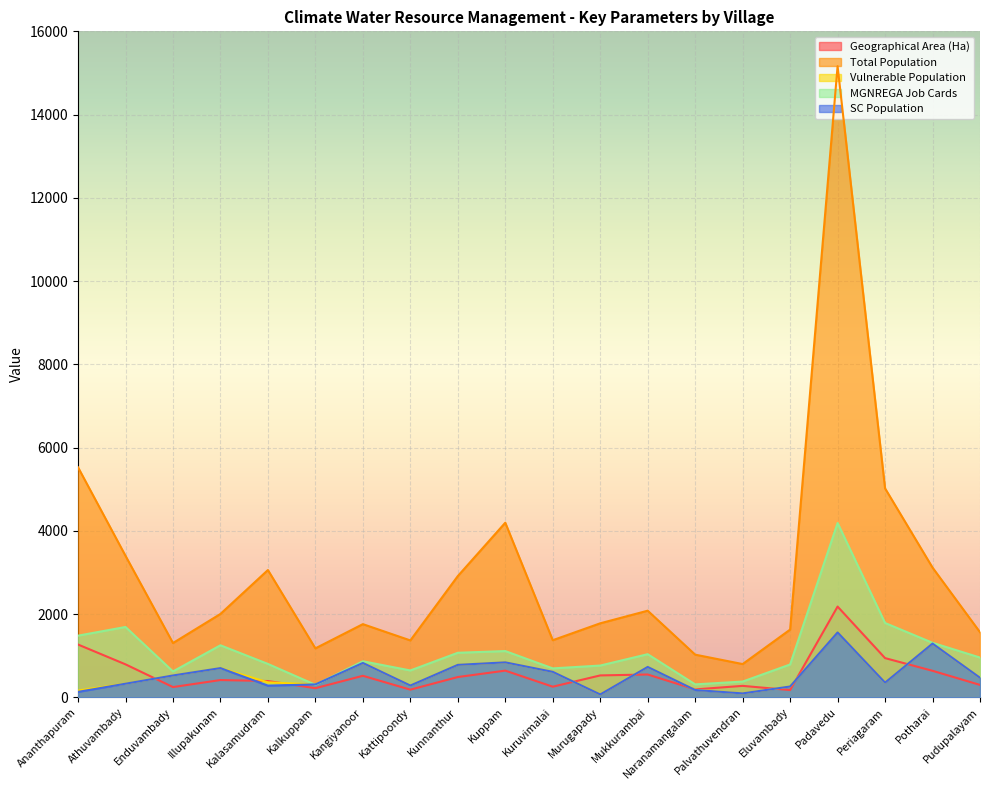

Reading left to right, transcribe all the data shown in this chart.

Geographical Area (Ha): Ananthapuram=1267	Athuvambady=791	Enduvambady=245	Illupakunam=414	Kalasamudram=390	Kalkuppam=218	Kangiyanoor=516	Kattipoondy=183	Kunnanthur=486	Kuppam=640	Kuruvimalai=254	Murugapady=525	Mukkurambai=547	Naranamangalam=189	Palvathuvendran=274	Eluvambady=173	Padavedu=2179	Periagaram=941	Potharai=636	Pudupalayam=297
Total Population: Ananthapuram=5525	Athuvambady=3399	Enduvambady=1303	Illupakunam=2002	Kalasamudram=3057	Kalkuppam=1175	Kangiyanoor=1757	Kattipoondy=1366	Kunnanthur=2912	Kuppam=4194	Kuruvimalai=1371	Murugapady=1777	Mukkurambai=2080	Naranamangalam=1024	Palvathuvendran=798	Eluvambady=1626	Padavedu=15163	Periagaram=5019	Potharai=3116	Pudupalayam=1563
Vulnerable Population: Ananthapuram=161	Athuvambady=326	Enduvambady=524	Illupakunam=701	Kalasamudram=359	Kalkuppam=309	Kangiyanoor=824	Kattipoondy=282	Kunnanthur=779	Kuppam=839	Kuruvimalai=611	Murugapady=68	Mukkurambai=729	Naranamangalam=181	Palvathuvendran=93	Eluvambady=259	Padavedu=1563	Periagaram=352	Potharai=1290	Pudupalayam=469
MGNREGA Job Cards: Ananthapuram=1480	Athuvambady=1689	Enduvambady=621	Illupakunam=1249	Kalasamudram=801	Kalkuppam=300	Kangiyanoor=865	Kattipoondy=644	Kunnanthur=1069	Kuppam=1110	Kuruvimalai=694	Murugapady=762	Mukkurambai=1035	Naranamangalam=310	Palvathuvendran=377	Eluvambady=788	Padavedu=4187	Periagaram=1785	Potharai=1309	Pudupalayam=954
SC Population: Ananthapuram=129	Athuvambady=326	Enduvambady=524	Illupakunam=701	Kalasamudram=279	Kalkuppam=309	Kangiyanoor=824	Kattipoondy=282	Kunnanthur=779	Kuppam=839	Kuruvimalai=611	Murugapady=68	Mukkurambai=729	Naranamangalam=175	Palvathuvendran=93	Eluvambady=259	Padavedu=1559	Periagaram=352	Potharai=1290	Pudupalayam=469